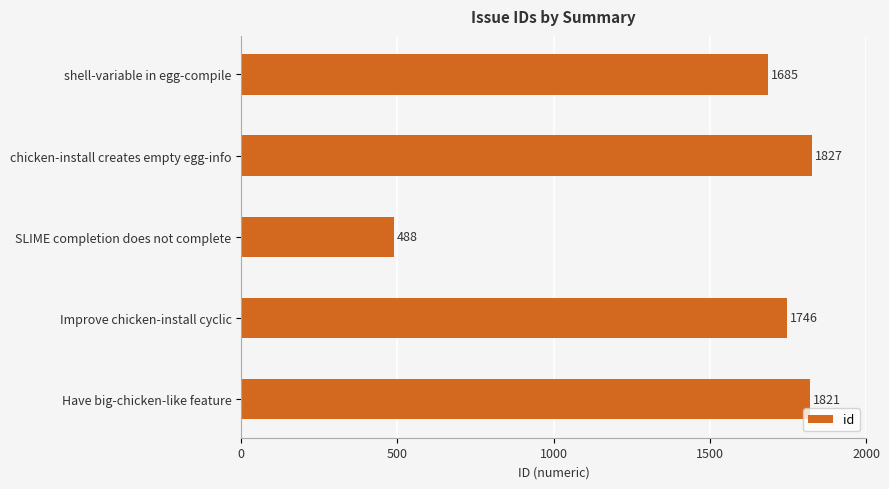

Reading bottom to top, what are all the values shown in this chart?

Have big-chicken-like feature=1821	Improve chicken-install cyclic=1746	SLIME completion does not complete=488	chicken-install creates empty egg-info=1827	shell-variable in egg-compile=1685